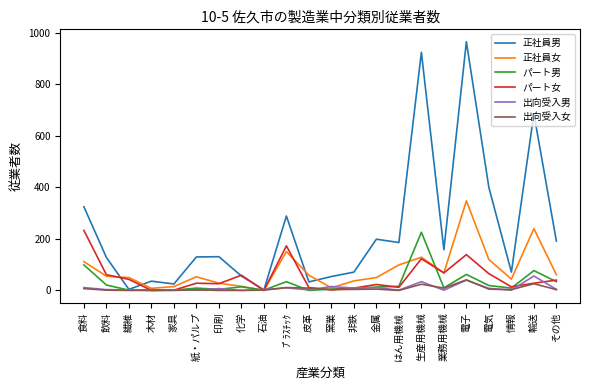

What is the spread (max minus min) of values at 石油?

3